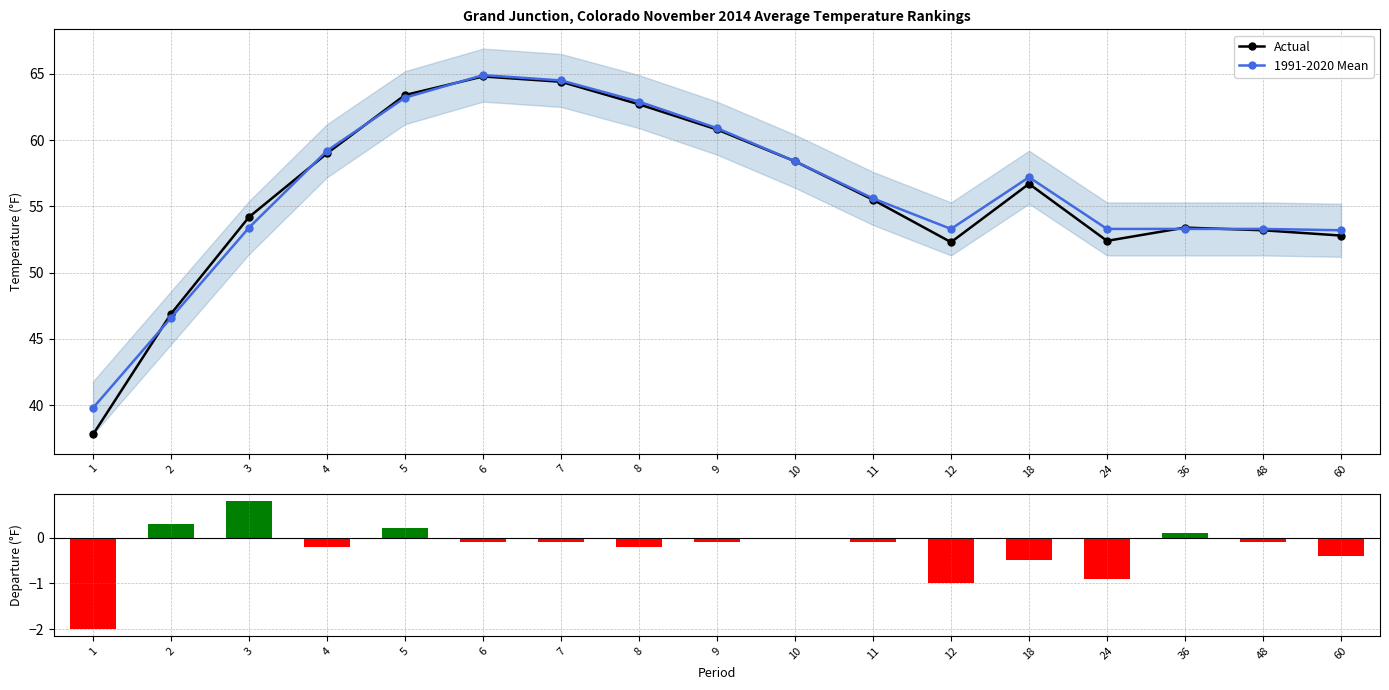

Between 9 and 5, which is larger?

5